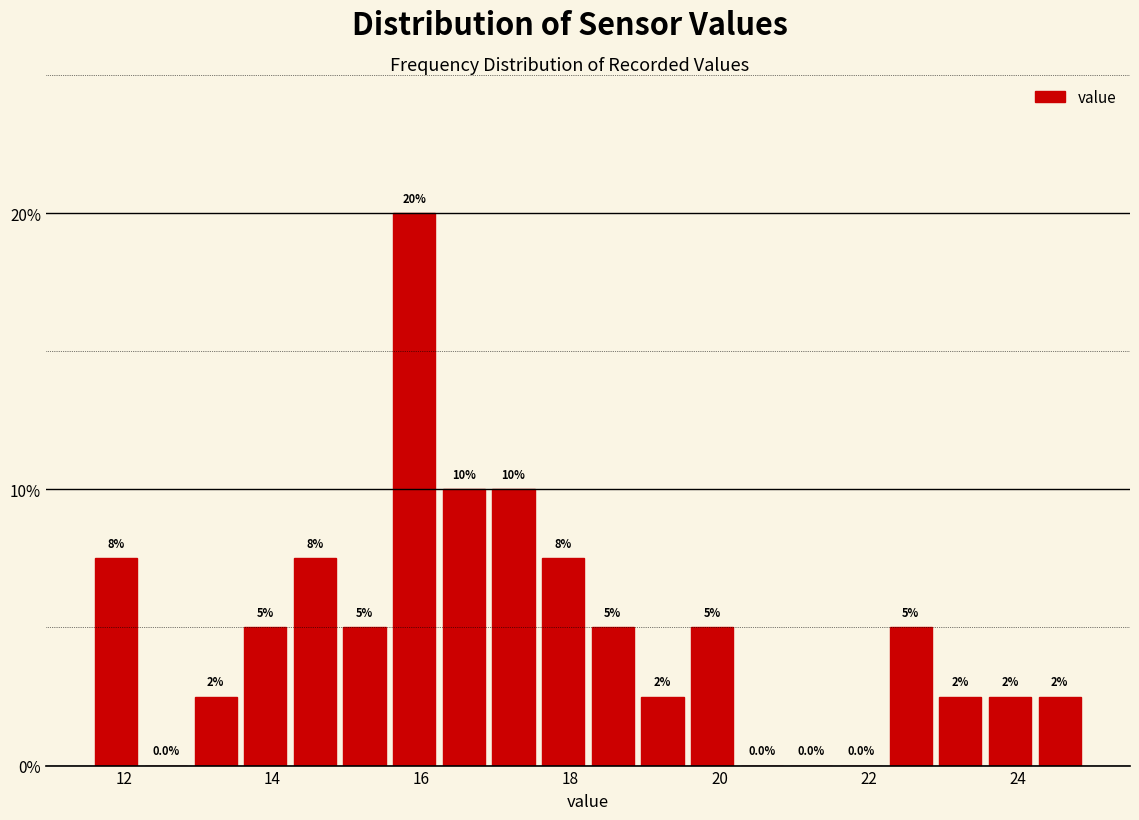

Around what value on the x-axis is the tallest bar? Give the approximate position of its centre, as read against the axis.

16.0